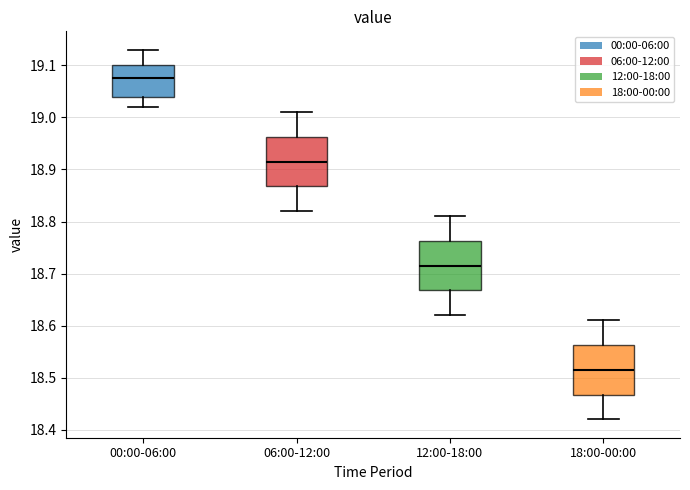

Reading left to right, transcribe this box plot: for each box, give where its median line is, the range the box spans, and where its two whiskers end, as read against the y-axis. The values are not printed on the chart, so give them approximately, as read against the axis.

00:00-06:00: median 19.08, box 19.04 to 19.10, whiskers 19.02 to 19.13
06:00-12:00: median 18.92, box 18.87 to 18.96, whiskers 18.82 to 19.01
12:00-18:00: median 18.72, box 18.67 to 18.76, whiskers 18.62 to 18.81
18:00-00:00: median 18.52, box 18.47 to 18.56, whiskers 18.42 to 18.61